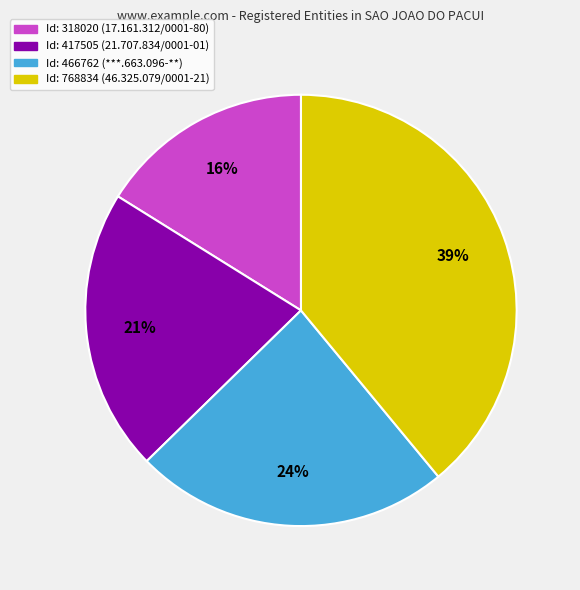

How many segments does this pie chart have?

4